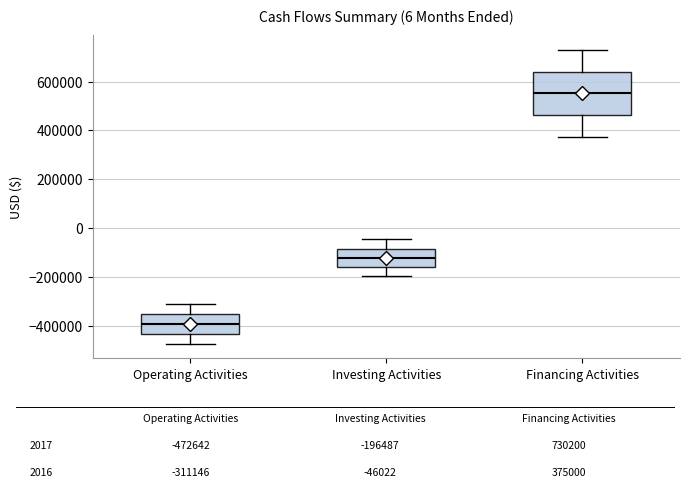

Reading left to right, read every box against the y-axis: the position of its median line, the range the box covers, and the ends of its whiskers. The values are not printed on the chart, so give them approximately, as read against the axis.

Operating Activities: median -400000, box -440000 to -360000, whiskers -480000 to -320000
Investing Activities: median -120000, box -160000 to -80000, whiskers -200000 to -40000
Financing Activities: median 560000, box 460000 to 640000, whiskers 380000 to 740000